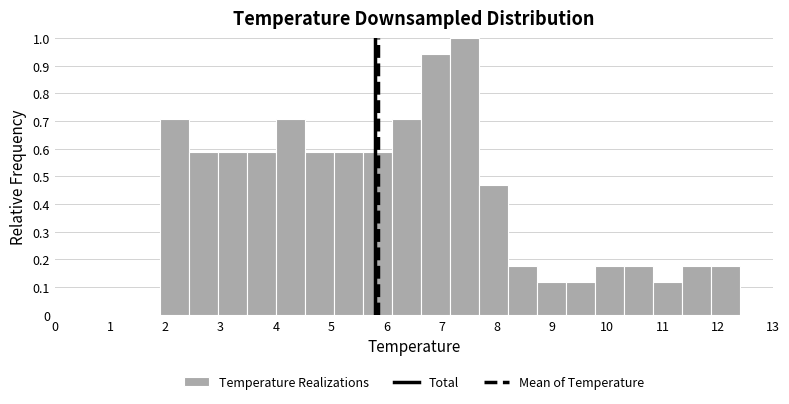

Reading left to right, list every bar in this chart as the range it spans on the x-axis followed by its height. Neither the bar edges nor the heights are printed on the chart, so give them approximately, as read against the axes.

1.9 to 2.4: 0.71
2.4 to 3.0: 0.59
3.0 to 3.5: 0.59
3.5 to 4.0: 0.59
4.0 to 4.5: 0.71
4.5 to 5.1: 0.59
5.1 to 5.6: 0.59
5.6 to 6.1: 0.59
6.1 to 6.6: 0.71
6.6 to 7.2: 0.94
7.2 to 7.7: 1.00
7.7 to 8.2: 0.47
8.2 to 8.7: 0.18
8.7 to 9.3: 0.12
9.3 to 9.8: 0.12
9.8 to 10.3: 0.18
10.3 to 10.8: 0.18
10.8 to 11.4: 0.12
11.4 to 11.9: 0.18
11.9 to 12.4: 0.18